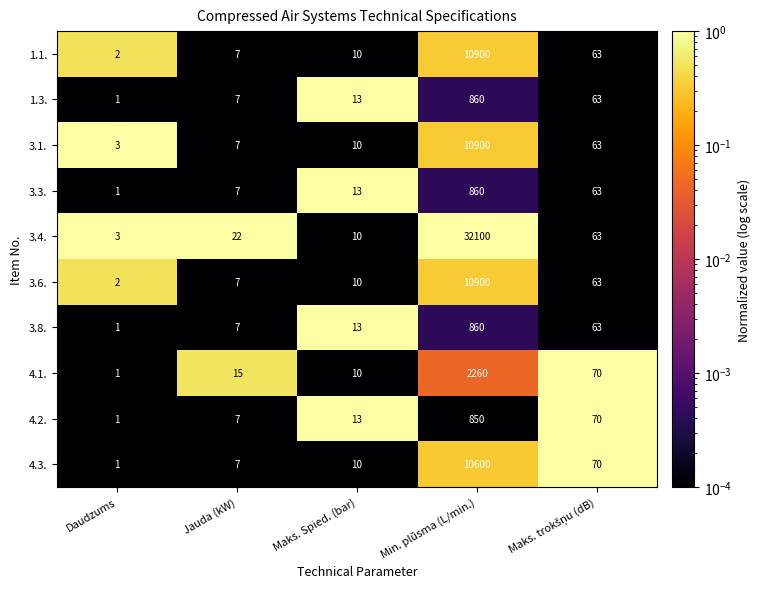

What is the total value across all series at Daudzums?

16